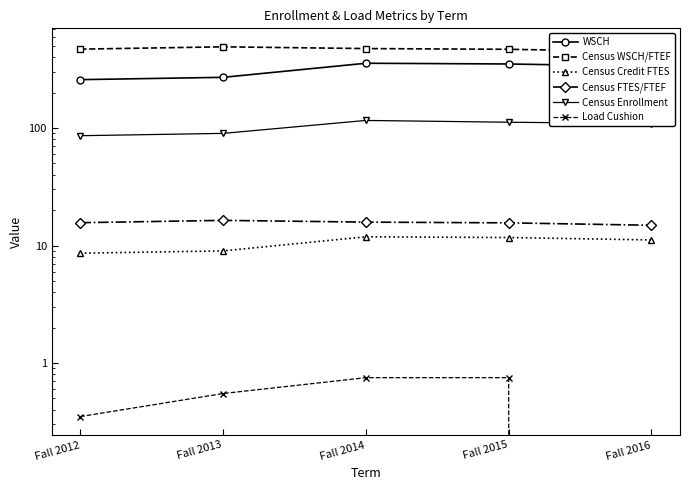

What is the sum of the WSCH values at Fall 2012 and Fall 2014?

613.8